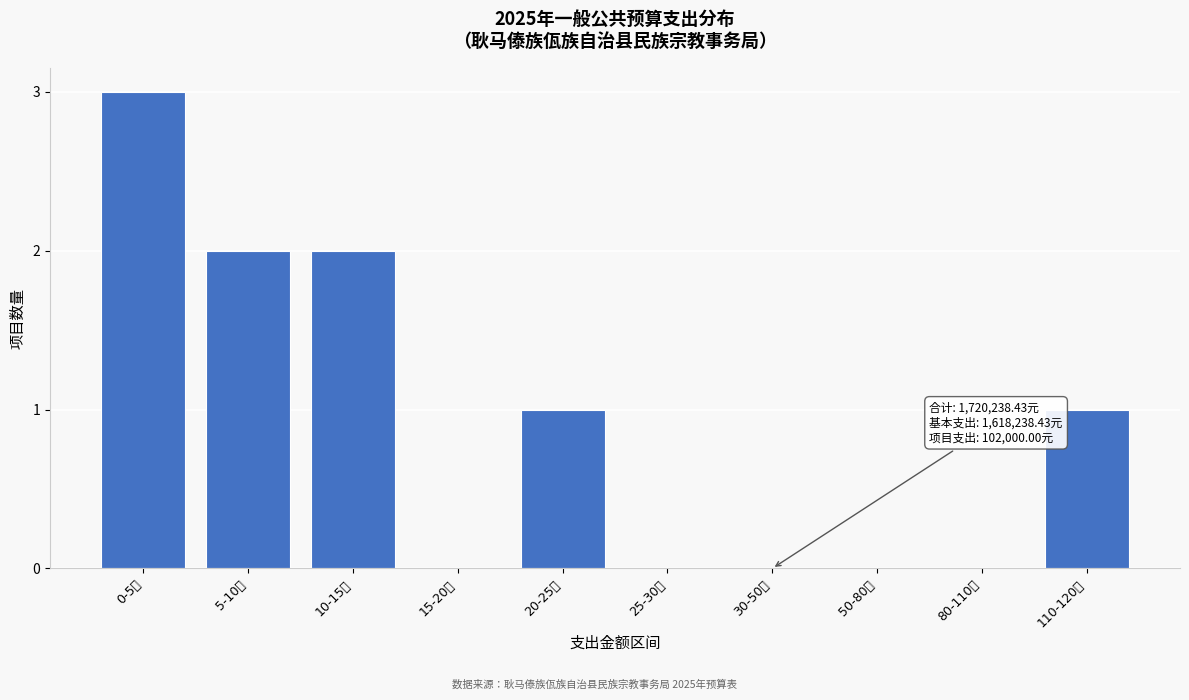

Reading left to right, what are all the values shown in this chart?

0-5万=3	5-10万=2	10-15万=2	15-20万=0	20-25万=1	25-30万=0	30-50万=0	50-80万=0	80-110万=0	110-120万=1